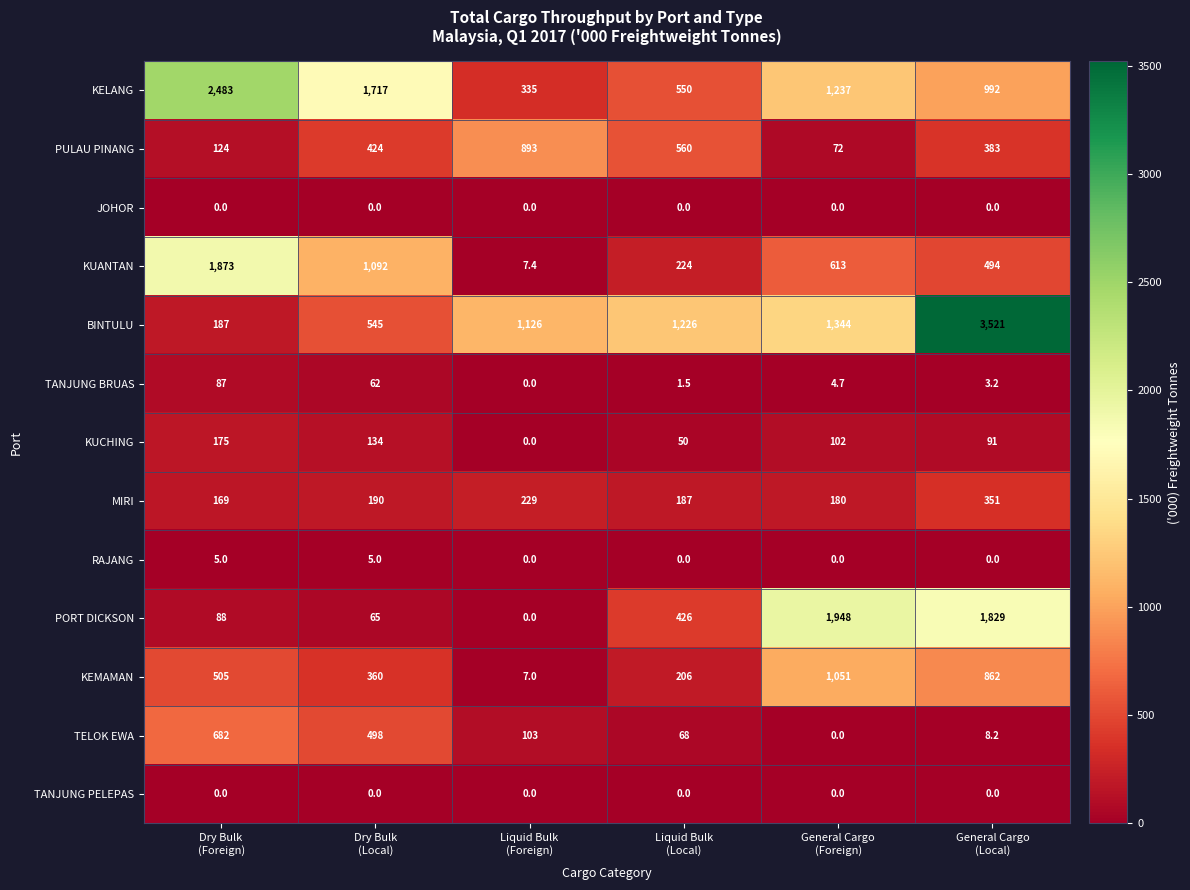

What is the lowest value of the KUANTAN series?

7.4